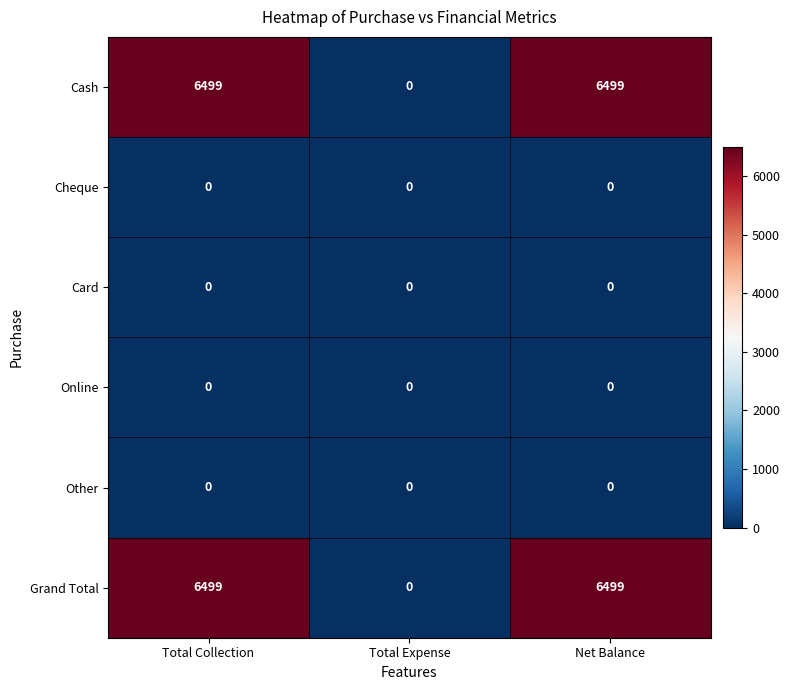

Is the value of Grand Total at Total Collection greater than the value of Cheque at Net Balance?

Yes